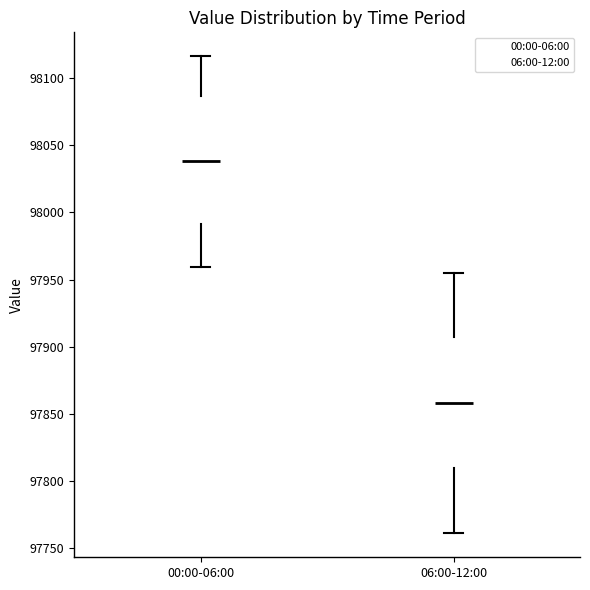

Which box has the lowest median line?

06:00-12:00